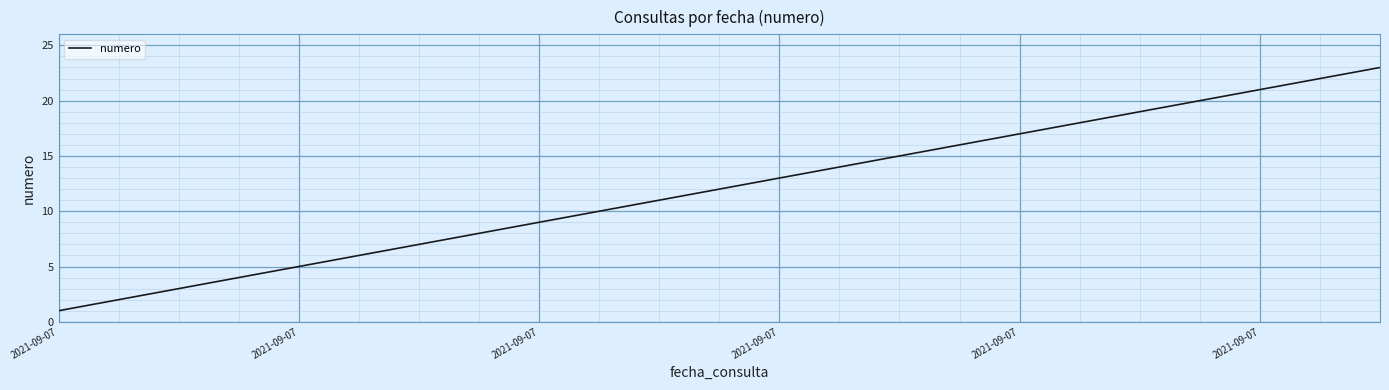

What is the greatest value displayed?

23